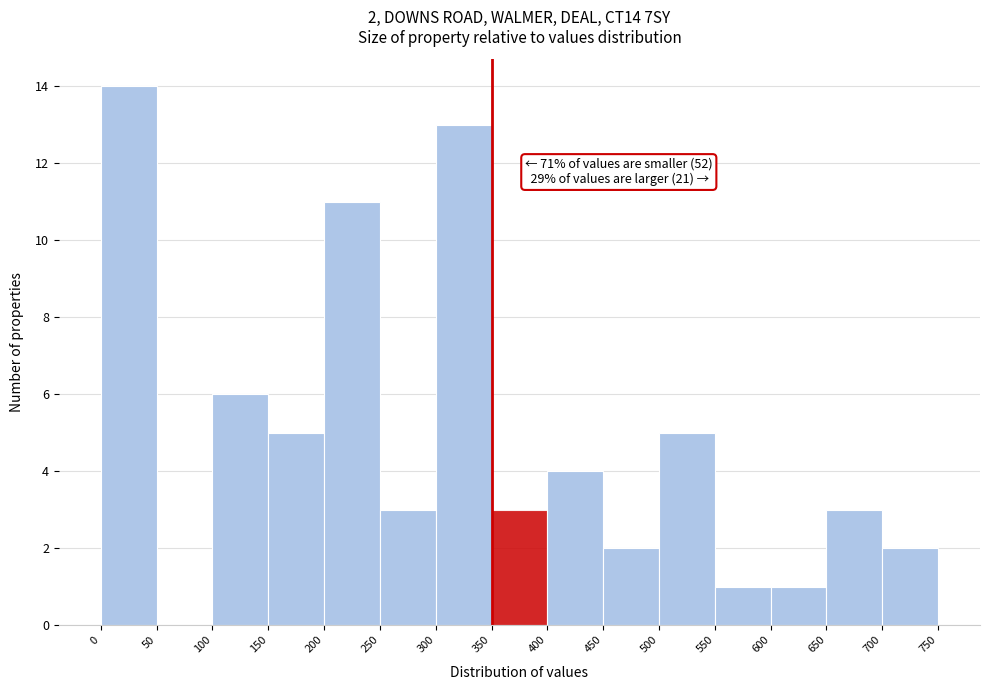

Which range on the x-axis has the tallest bar?

0 to 50